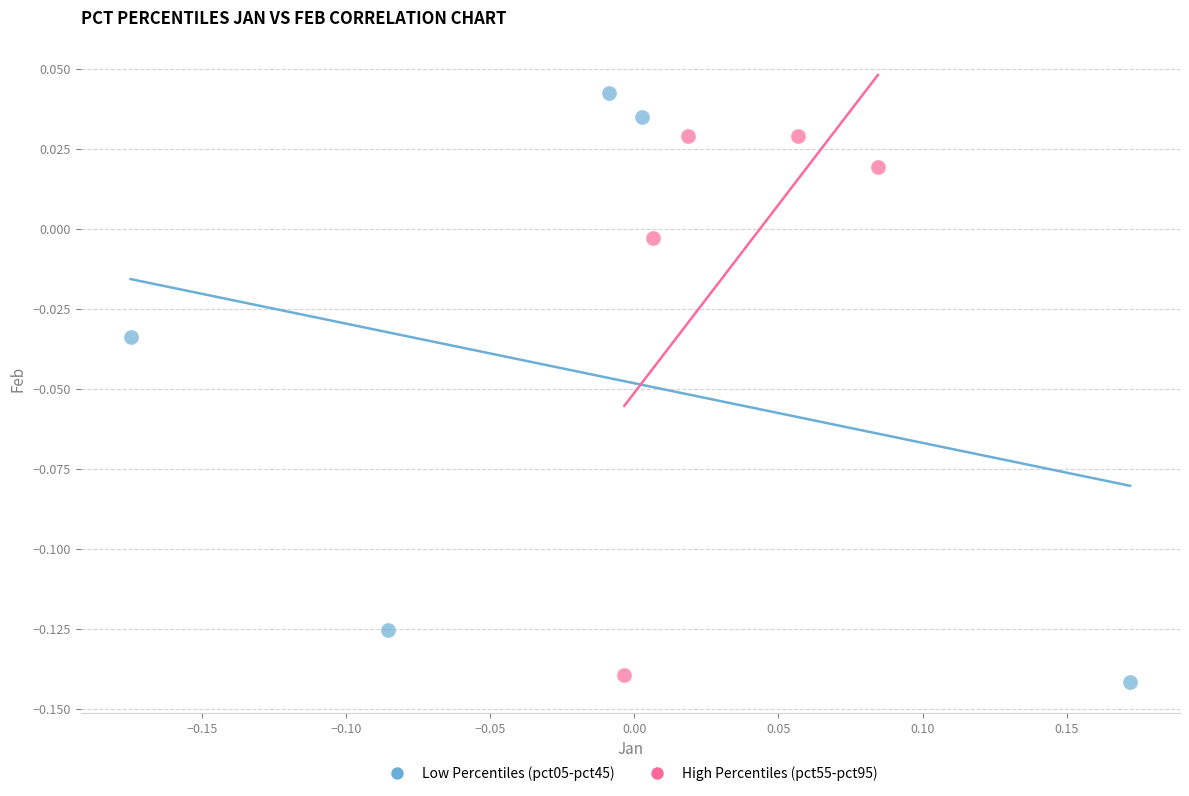

Which series reaches the maximum Y coordinate?

Low Percentiles (pct05-pct45)